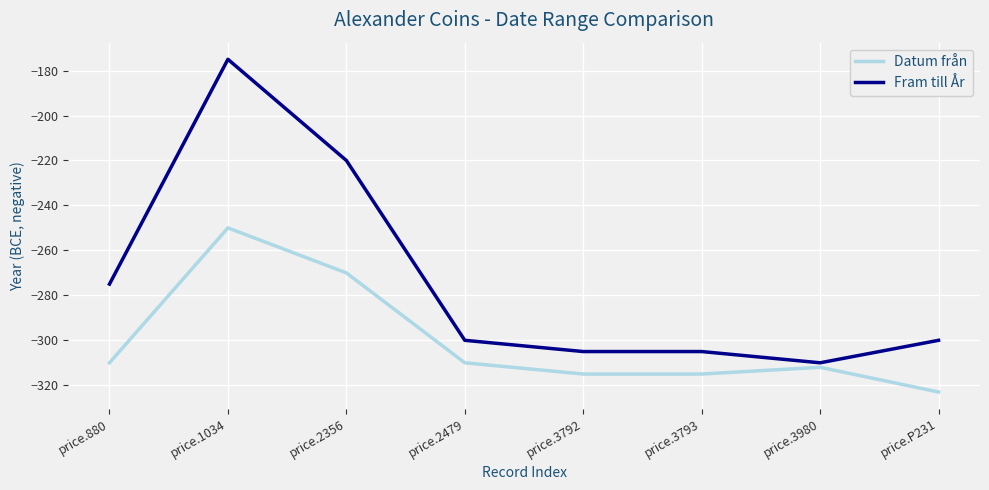

Is it true that Datum från equals -312 at price.3980?

True